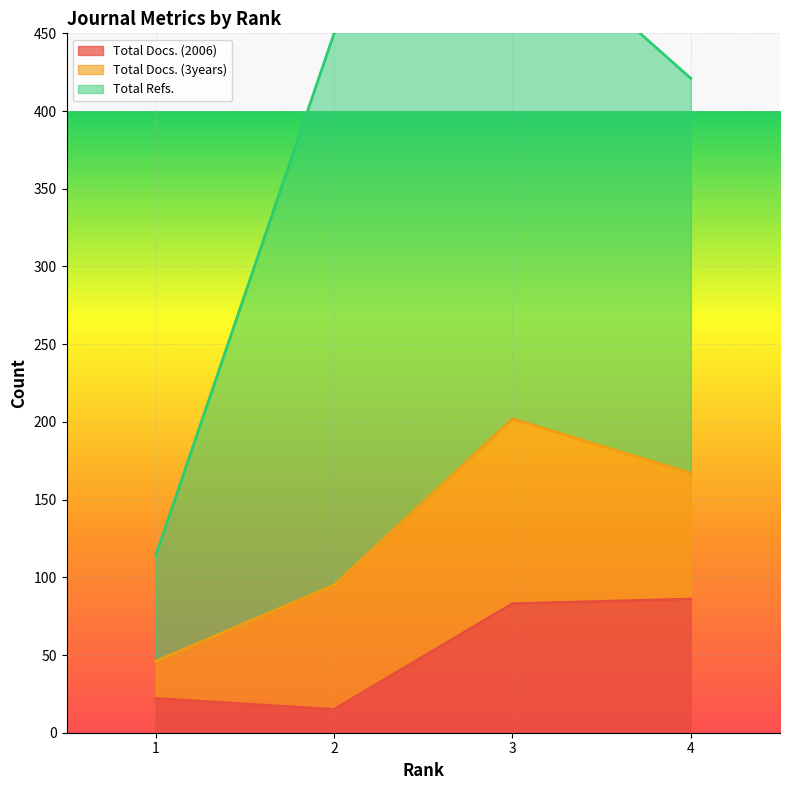

At which label does Total Docs. (3years) first exceed 81?

3